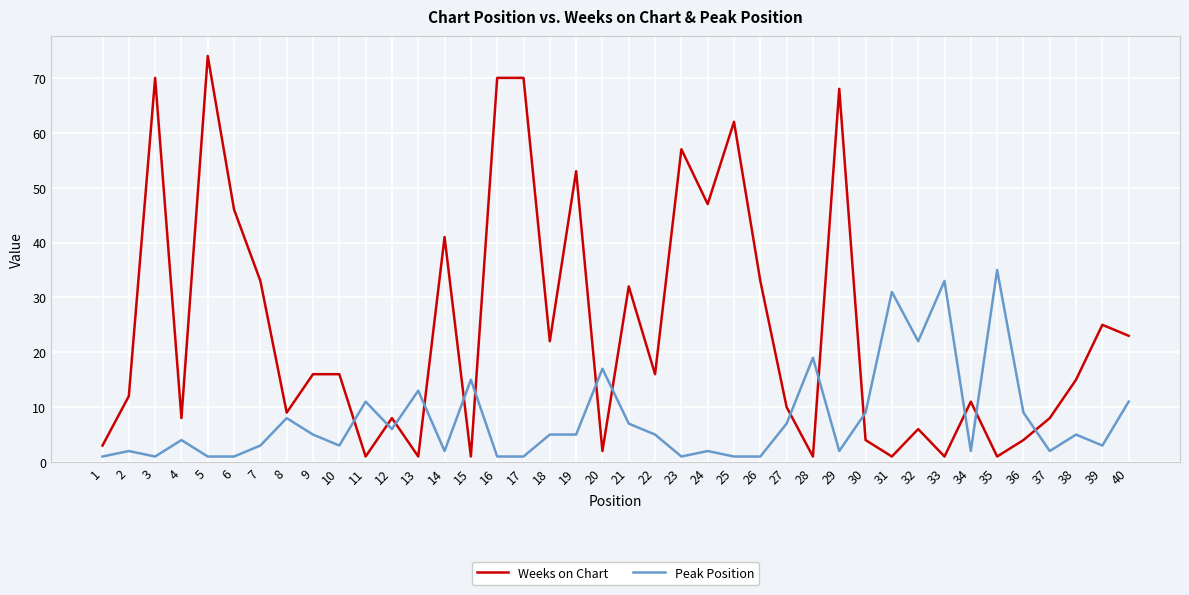

Which series ends up on top after the final intersection of Peak Position and Weeks on Chart?

Weeks on Chart